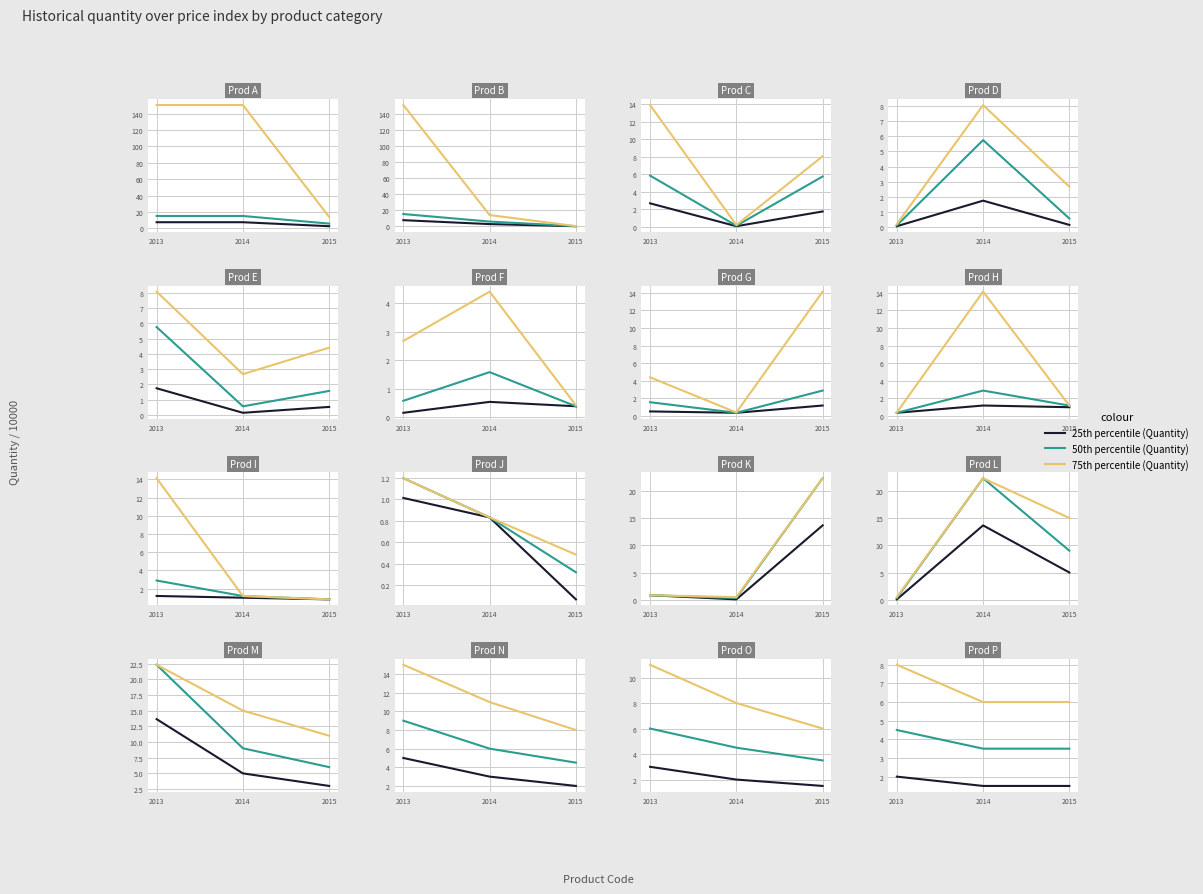

List the labels in order of 75th percentile (Quantity) value, largest first.

2013, 2014, 2015